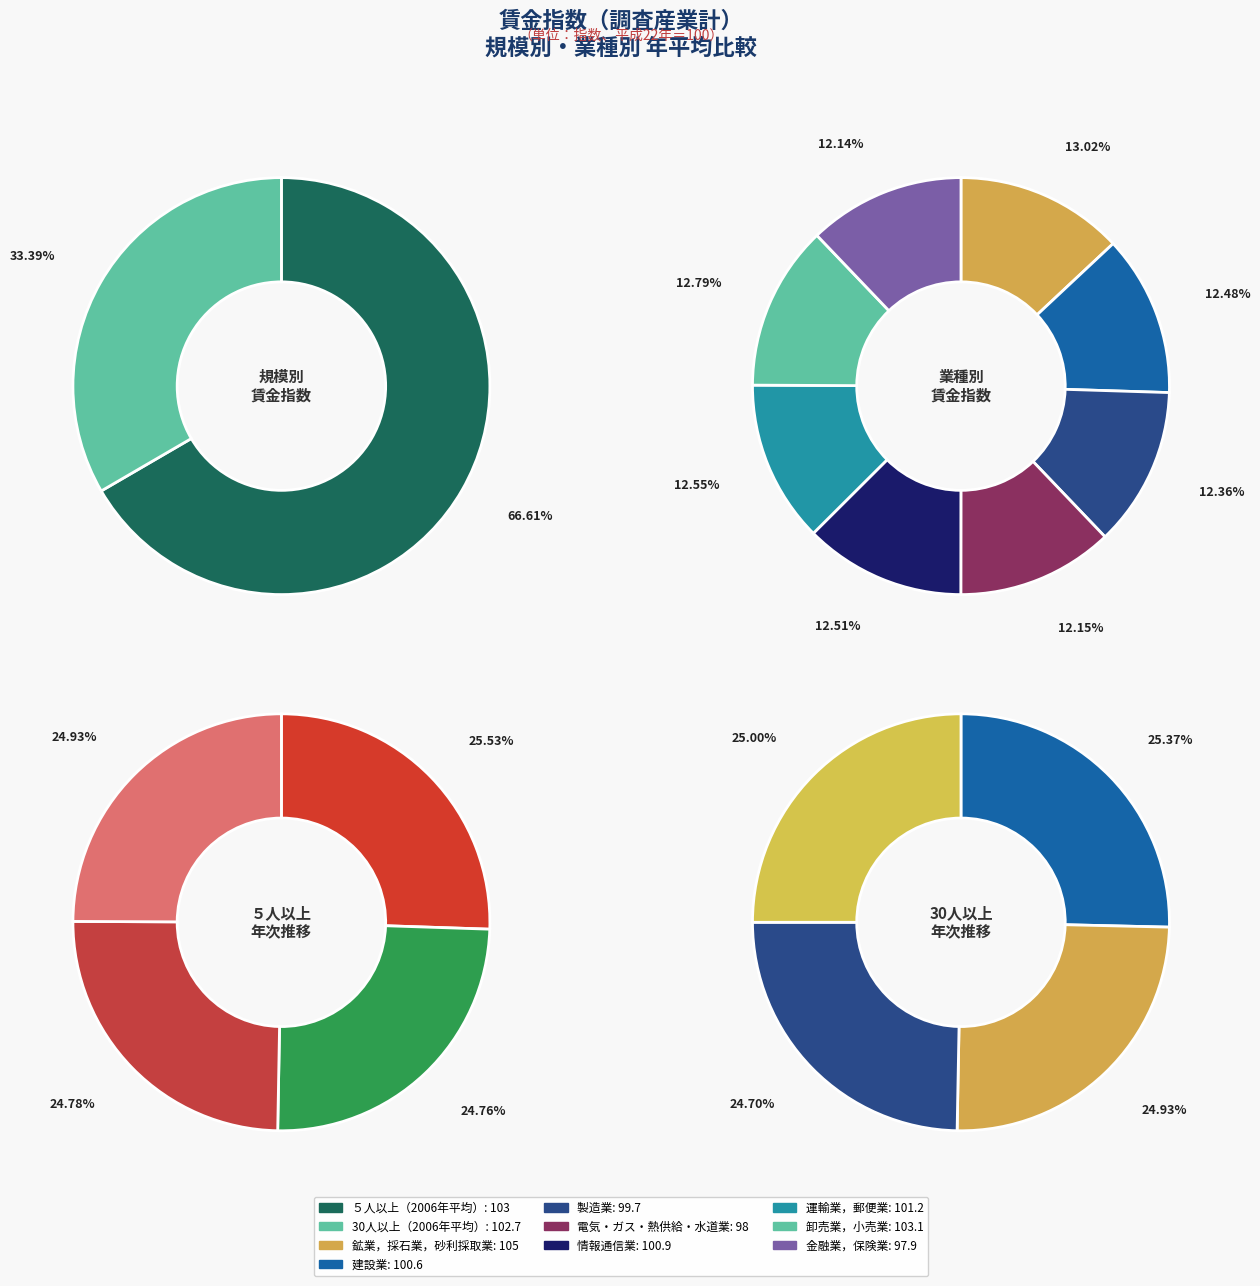

Is there a majority slice in this chart?

Yes